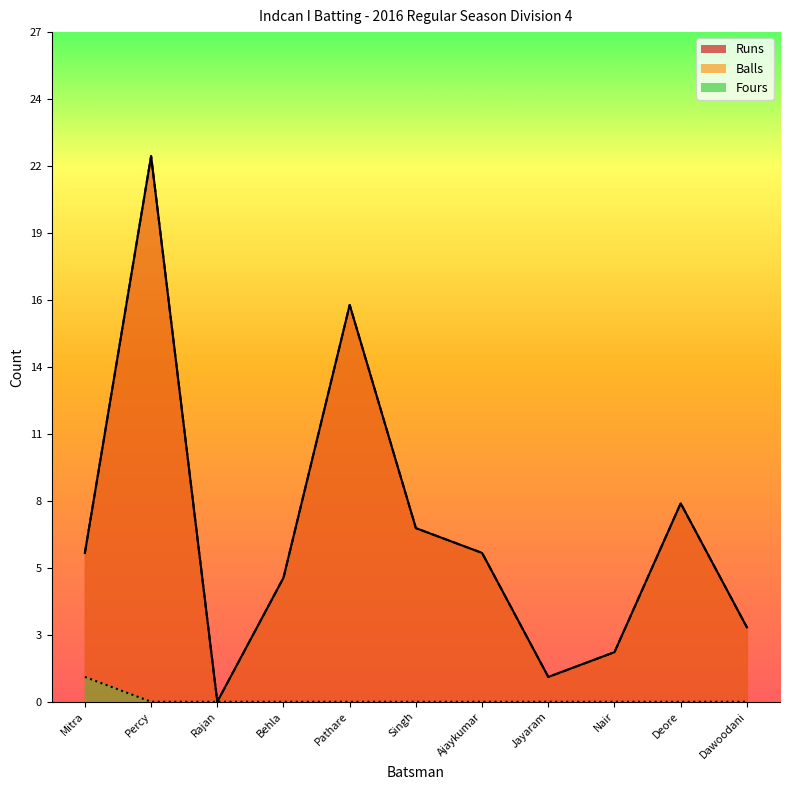

Is it true that Fours equals 0 at Behla?

True